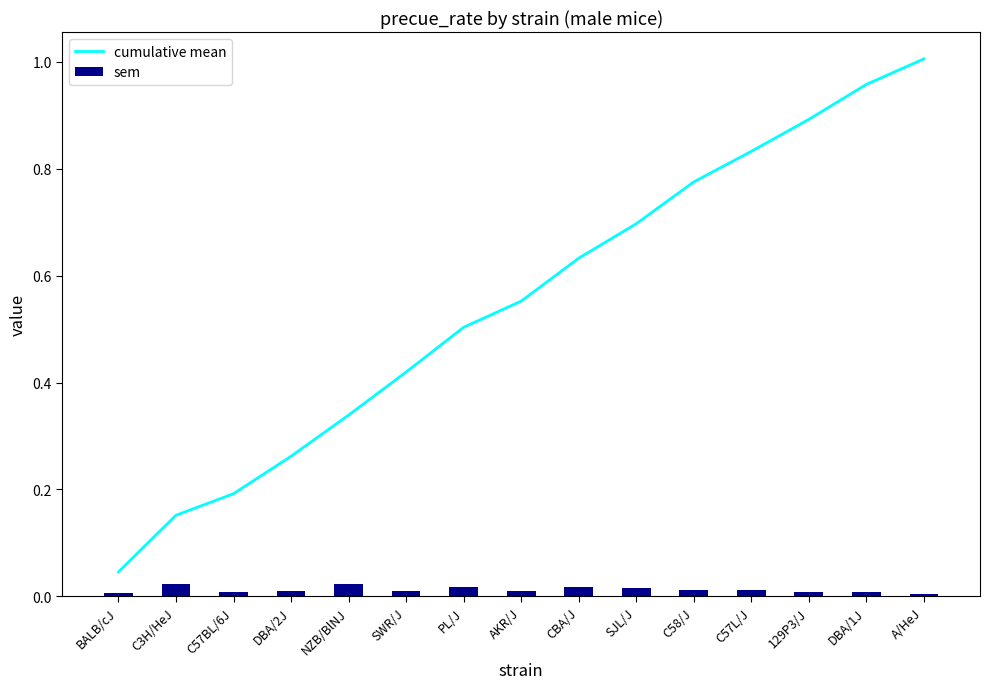

Which series has the widest spread of values?

cumulative mean